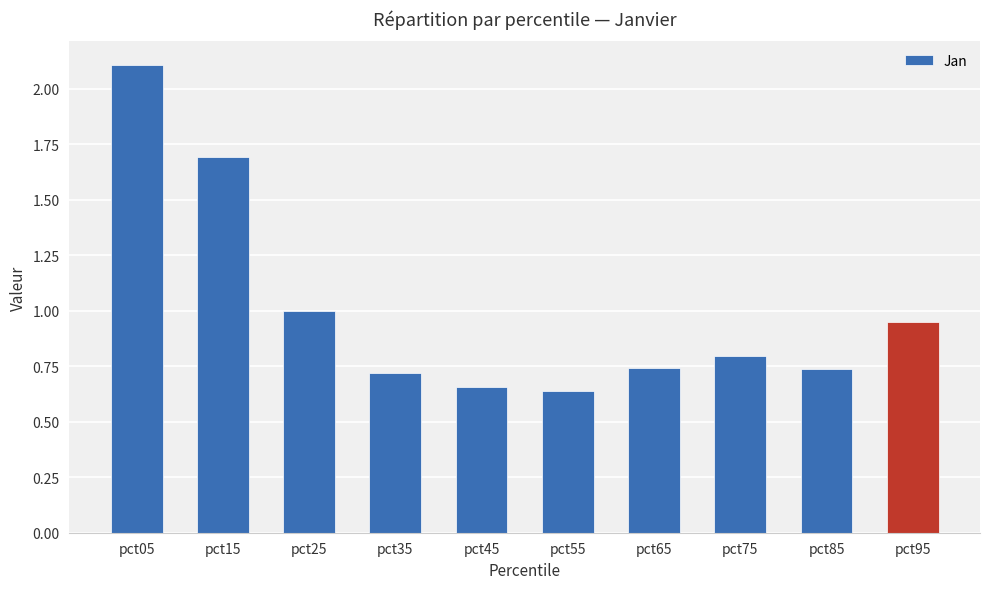

What is the value of the 8th bar from the left?

0.8